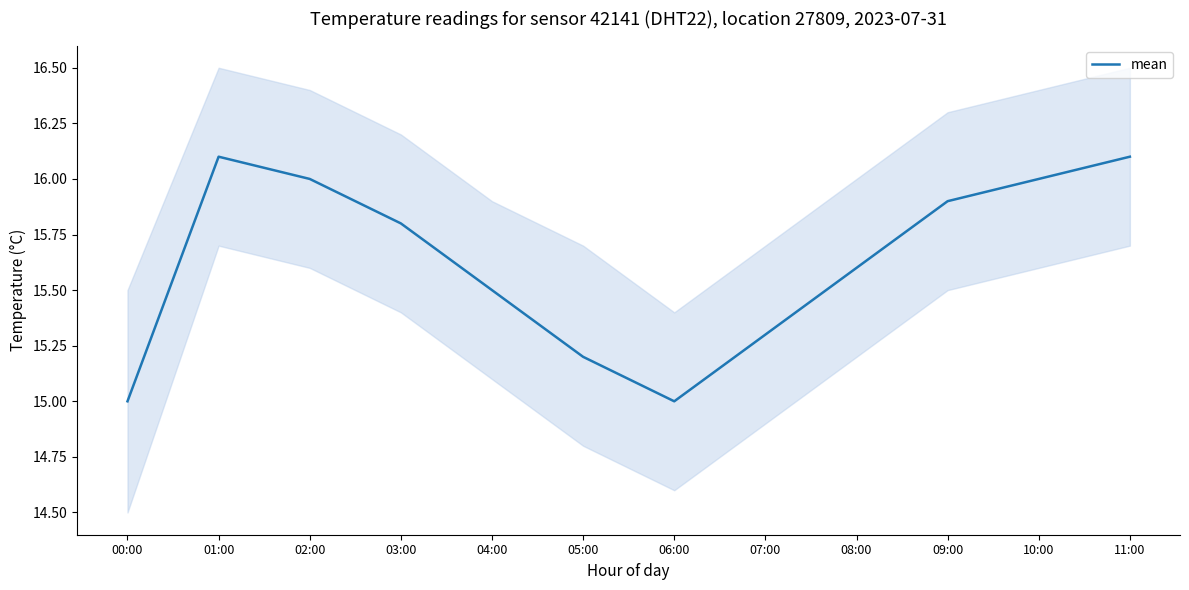

Approximately how many times larger is the value at 06:00 compared to 09:00?

0.9